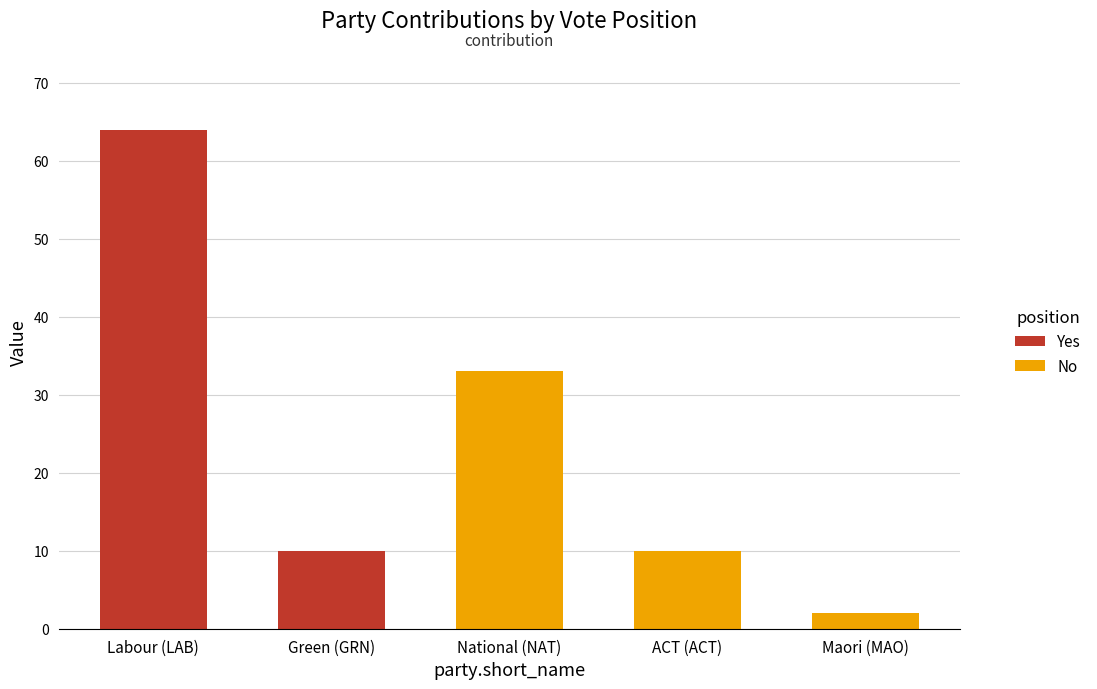

What is the difference between the maximum and minimum values in the No series?

31